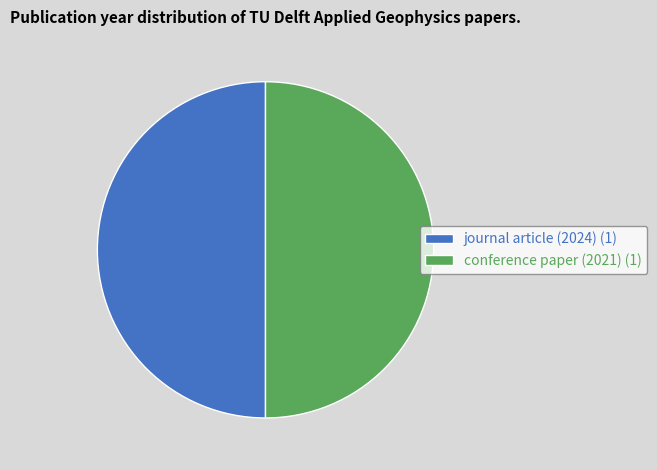

What is the ratio of the value at conference paper (2021) (1) to the value at journal article (2024) (1)?

1.0